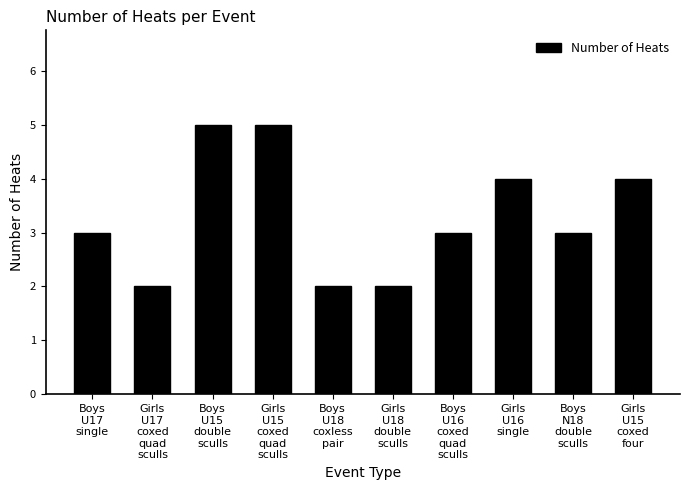

Read the value at Girls
U16
single.

4